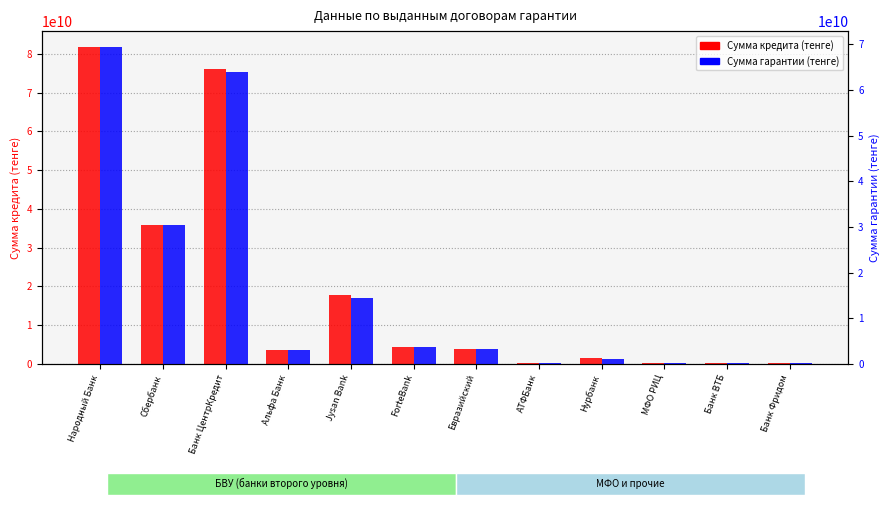

How many series are shown in this chart?

2